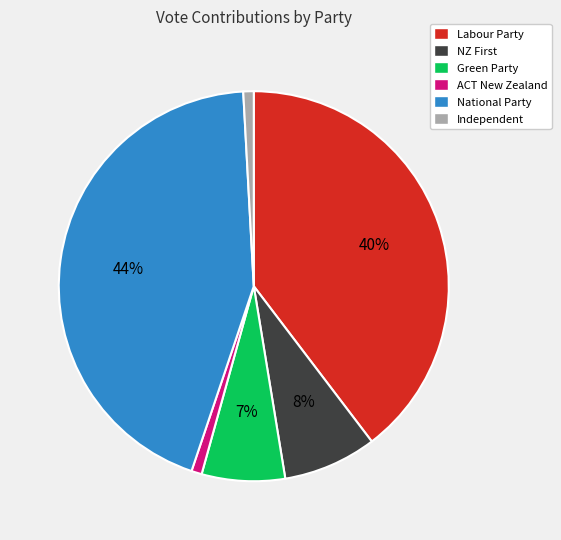

Between National Party and Green Party, which is larger?

National Party